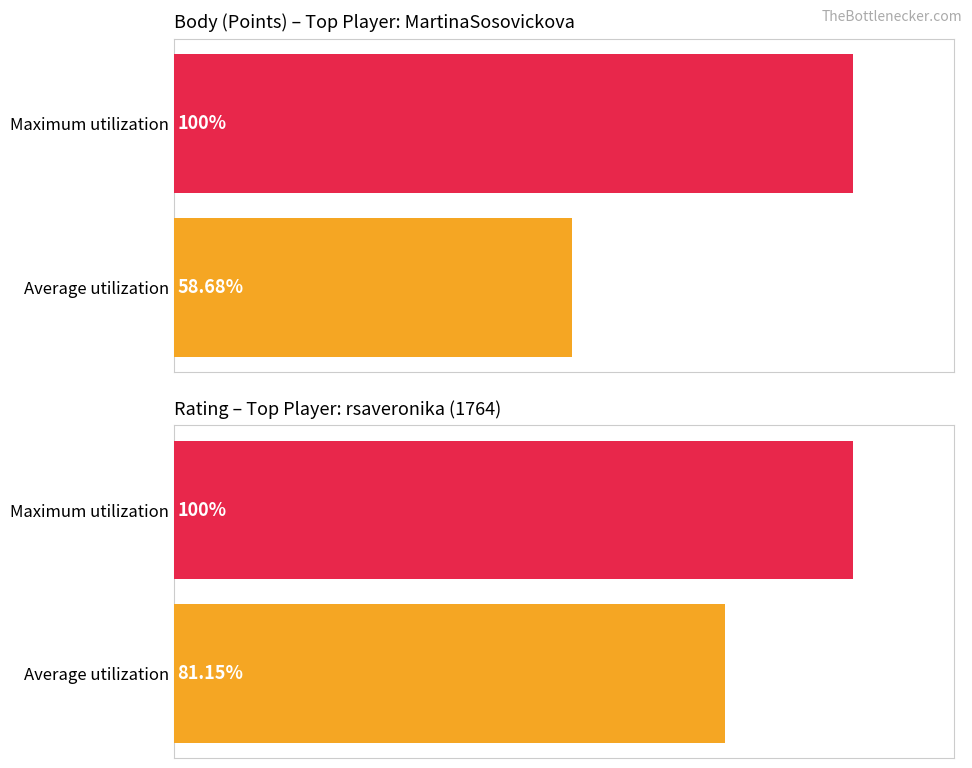

How many bars are there in each group?

2